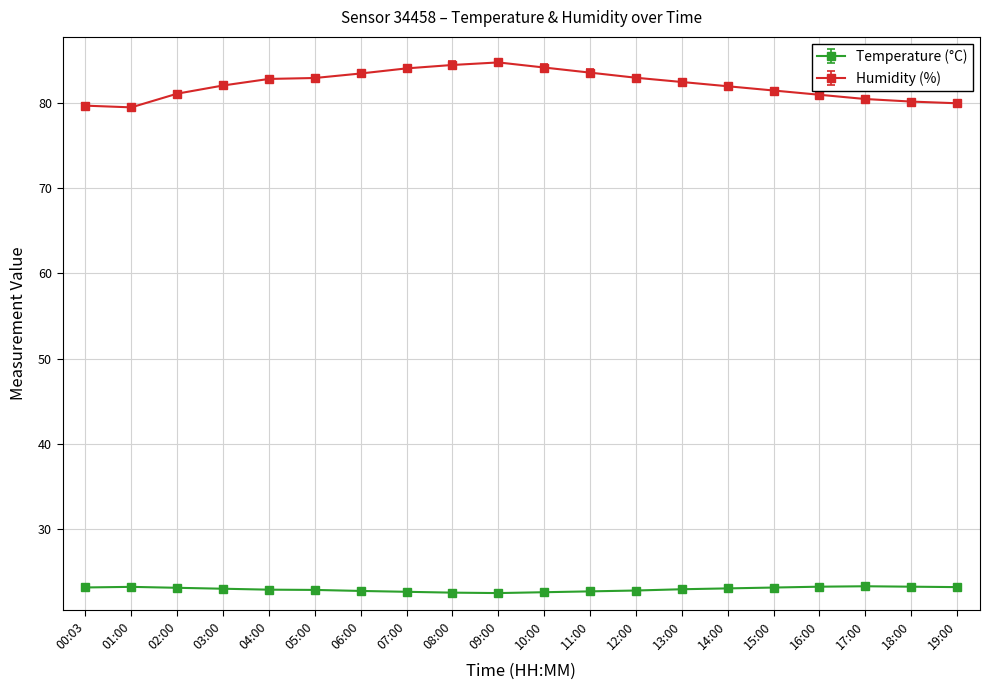

True or false: Humidity (%) and Temperature (°C) intersect in this chart.

False